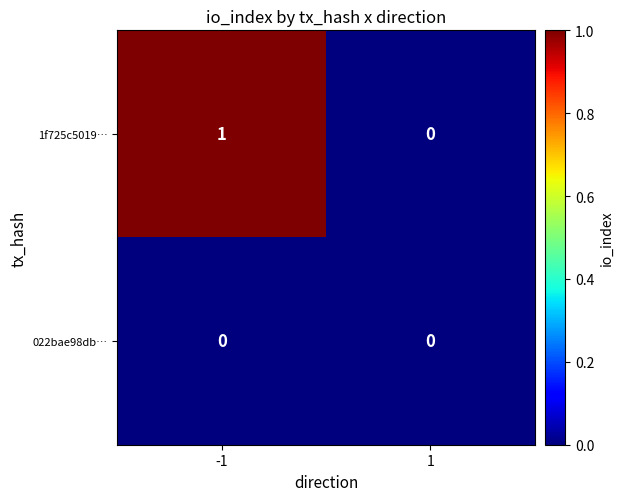

Reading right to left, list all the values displayed in this chart.

1f725c5019…: 1=0	-1=1
022bae98db…: 1=0	-1=0